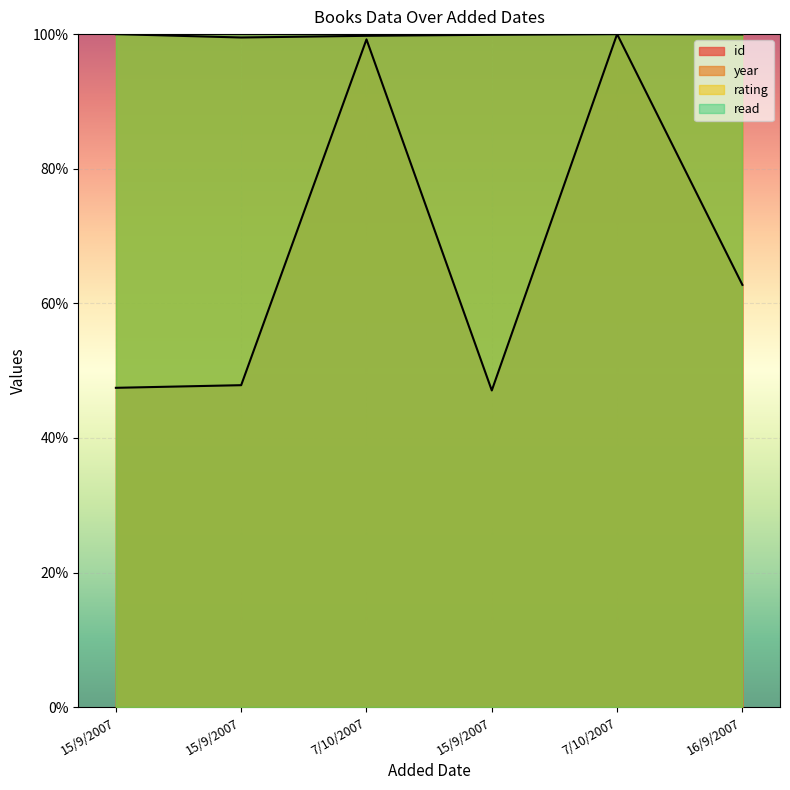

True or false: year has a value of 157.4 at 15/9/2007.

False